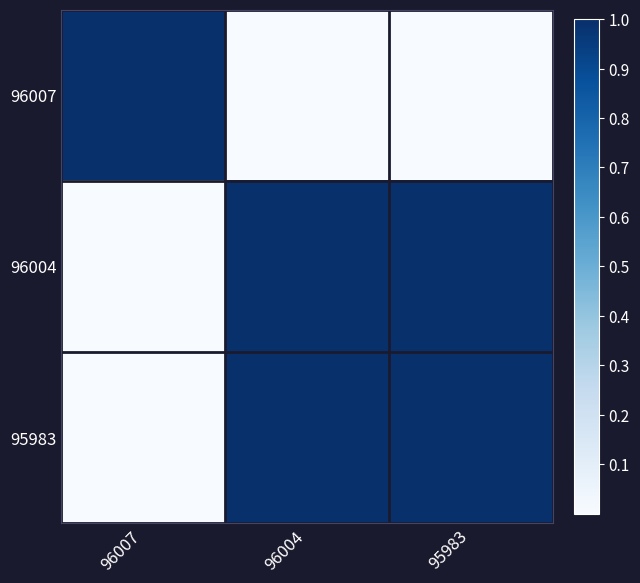

Count the number of categories in the chart.

3